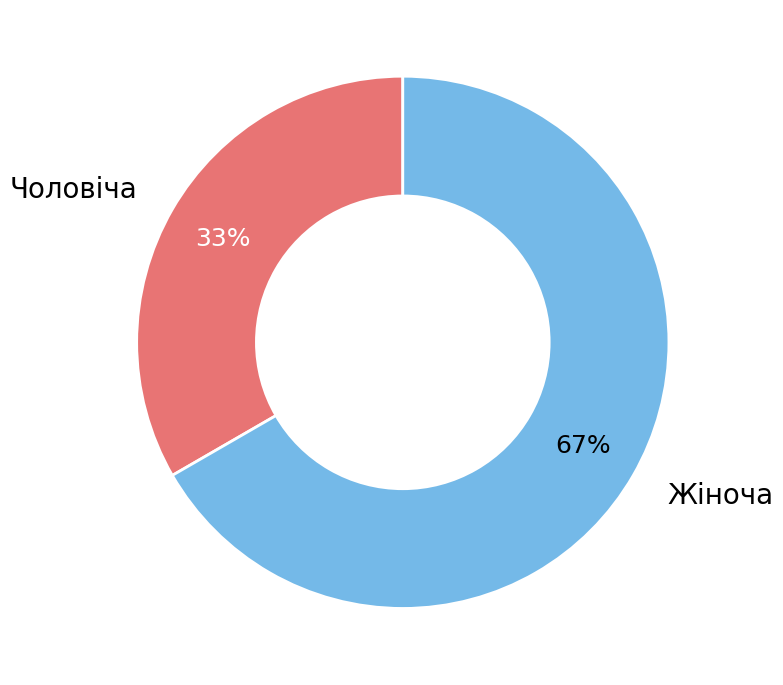

Is there any slice that represents more than half of the pie?

Yes